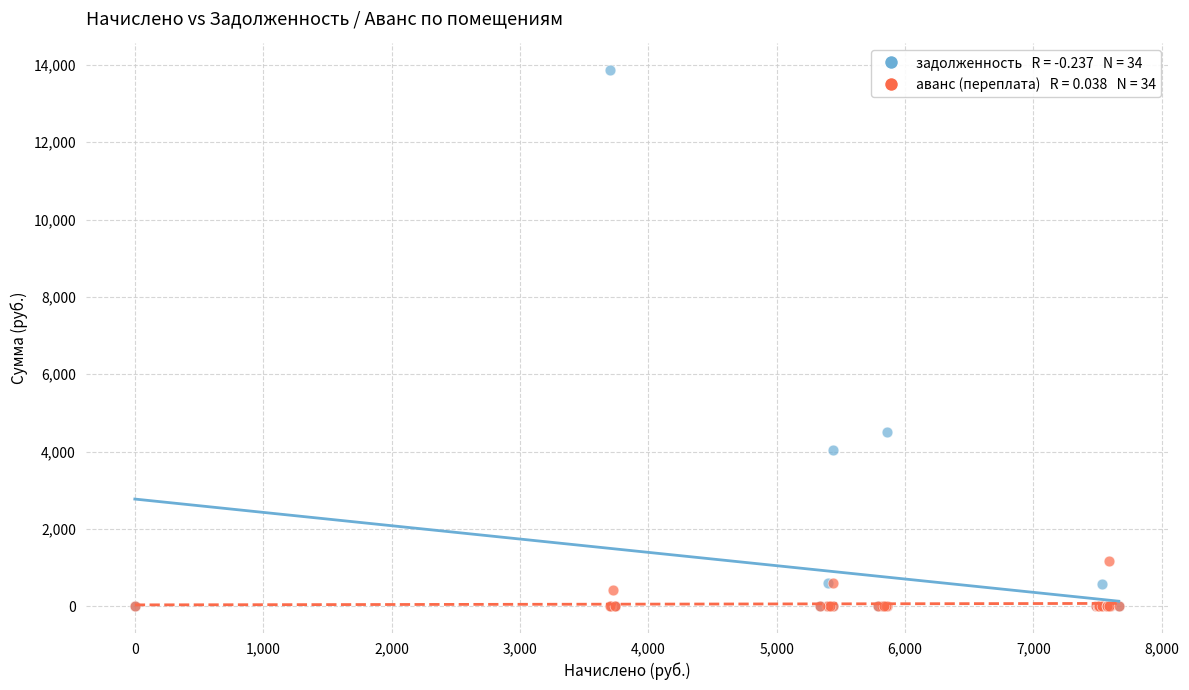

Across all series, what Y value is closest to 6930?

4512.3